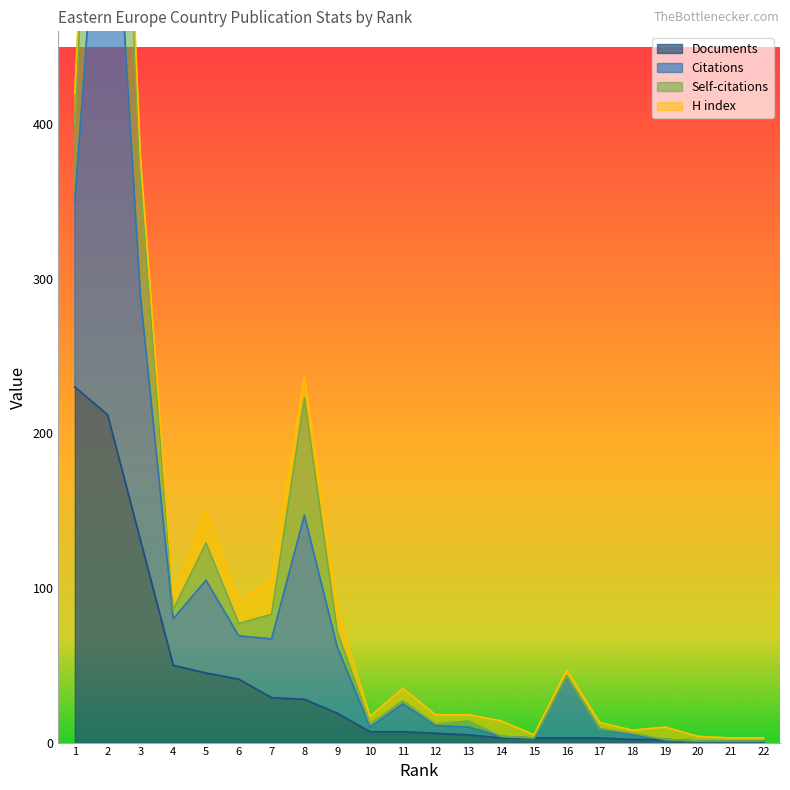

Does the chart have visible grid lines?

No